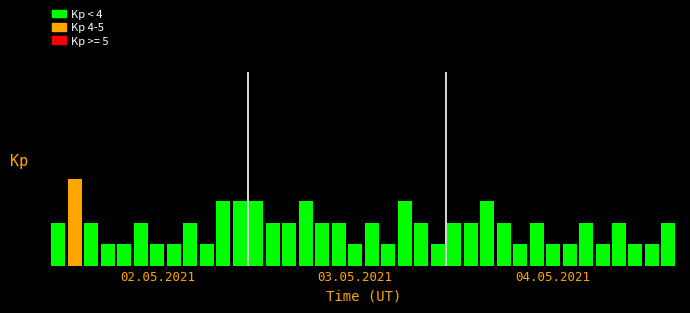

Are the bars horizontal?

No